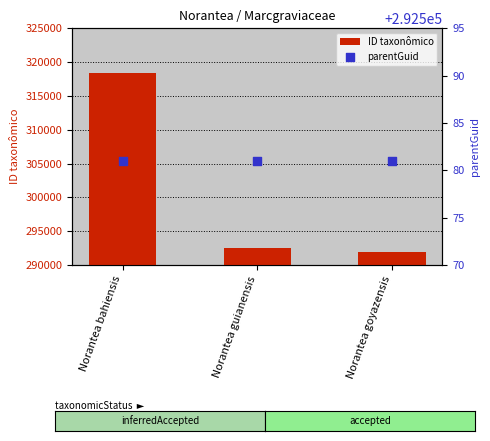

Which series reaches the minimum Y coordinate?

ID taxonômico